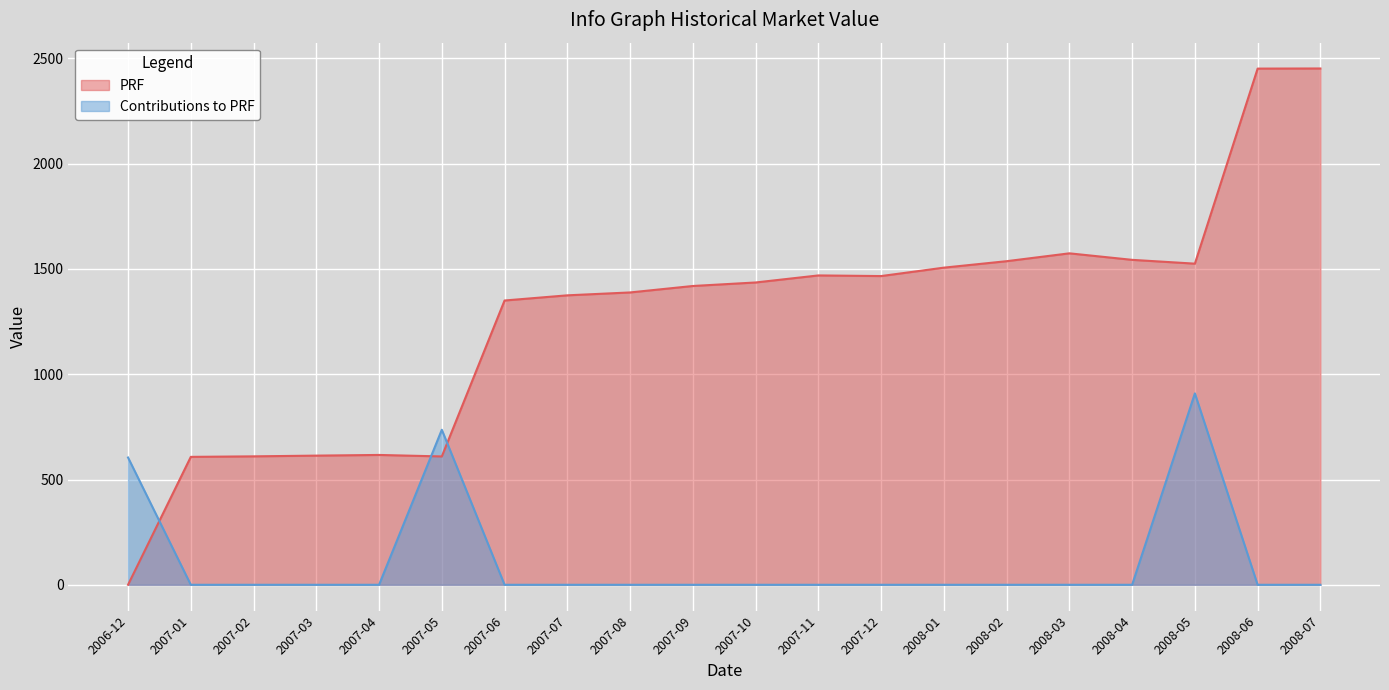

How many lines are shown in the chart?

2